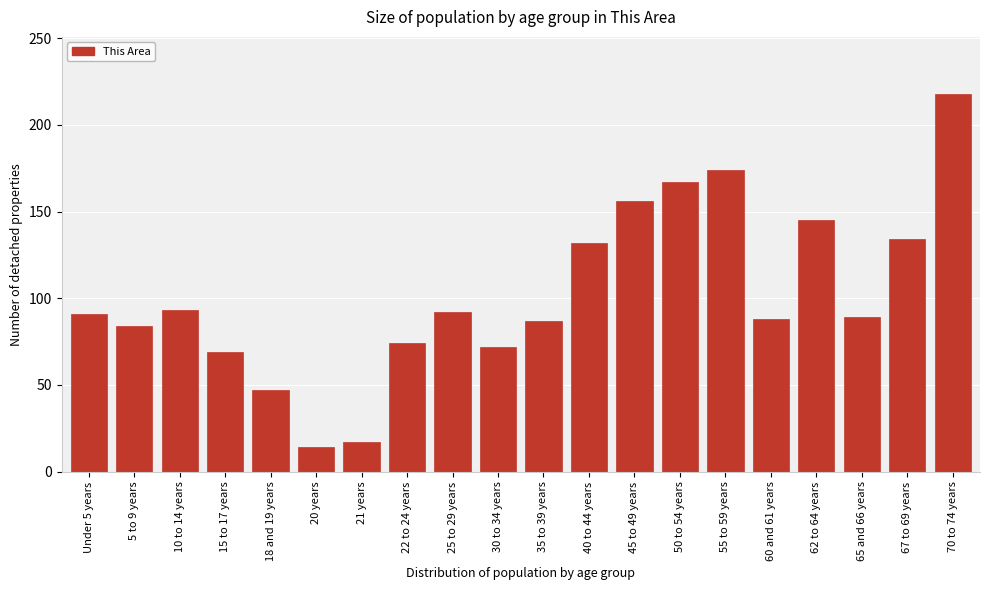

The value at 15 to 17 years is 69. True or false?

True